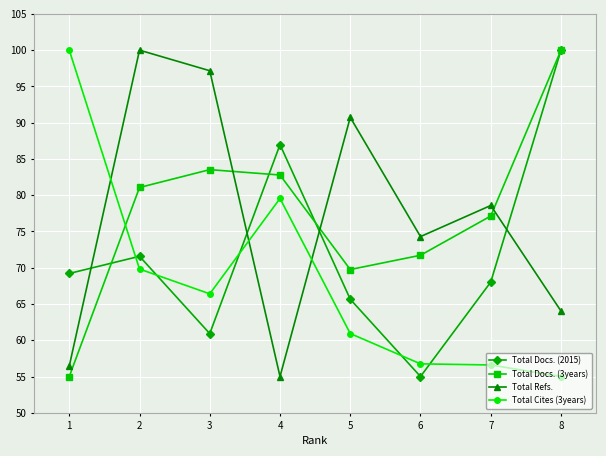

Does the chart have visible grid lines?

Yes